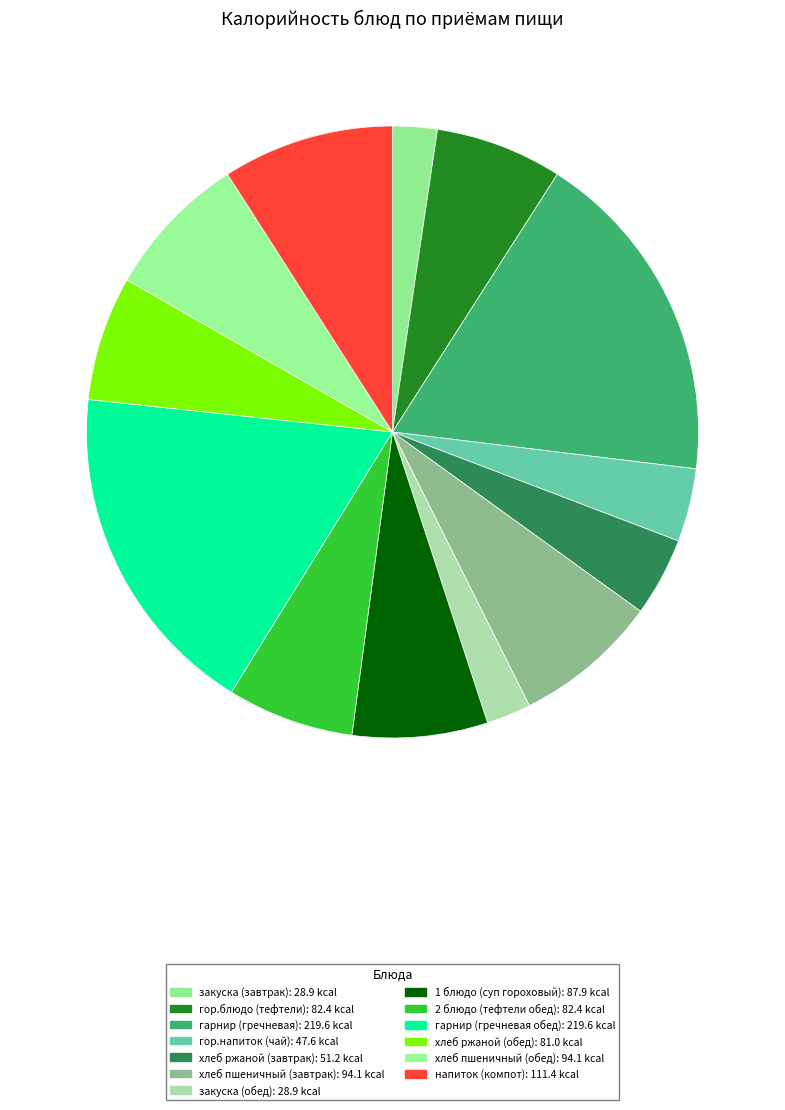

Is it true that хлеб ржаной (обед) is 13% of the pie?

False